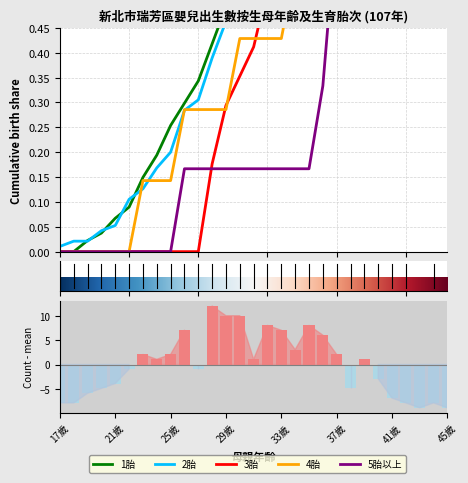

What is the difference between the highest and lowest values at 44歲?

1